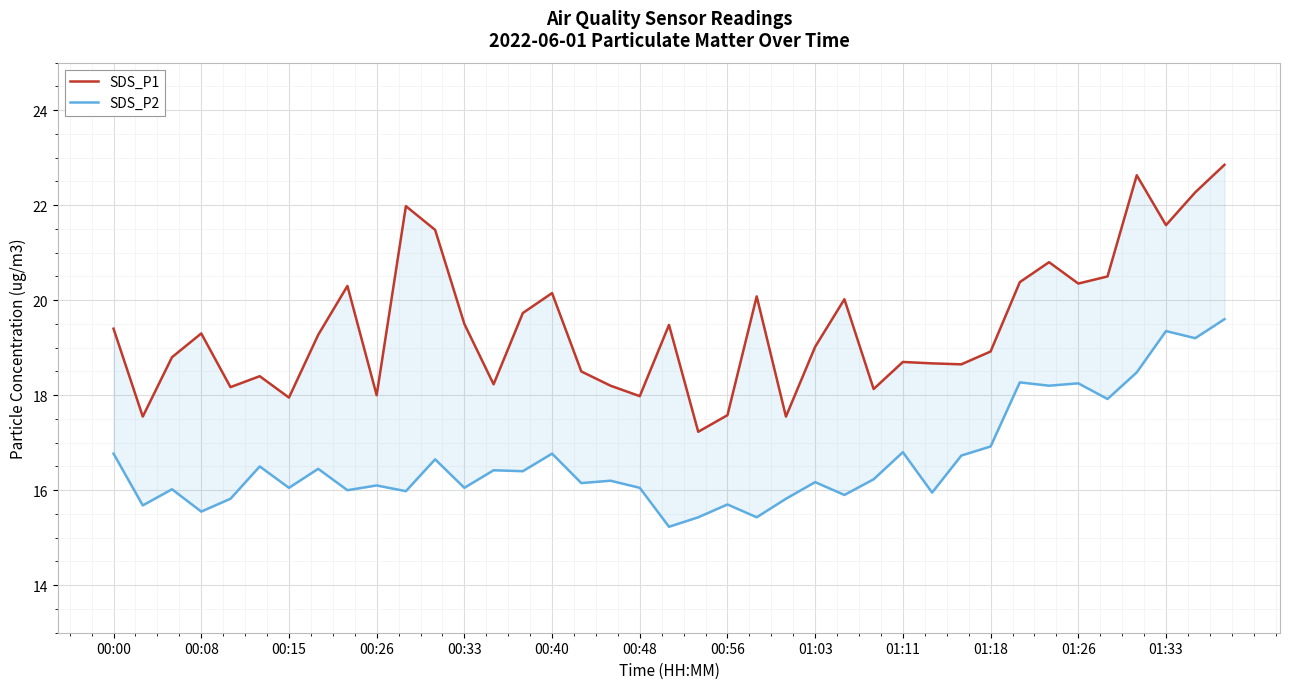

At how many categories does at least one series exceed 15?

39